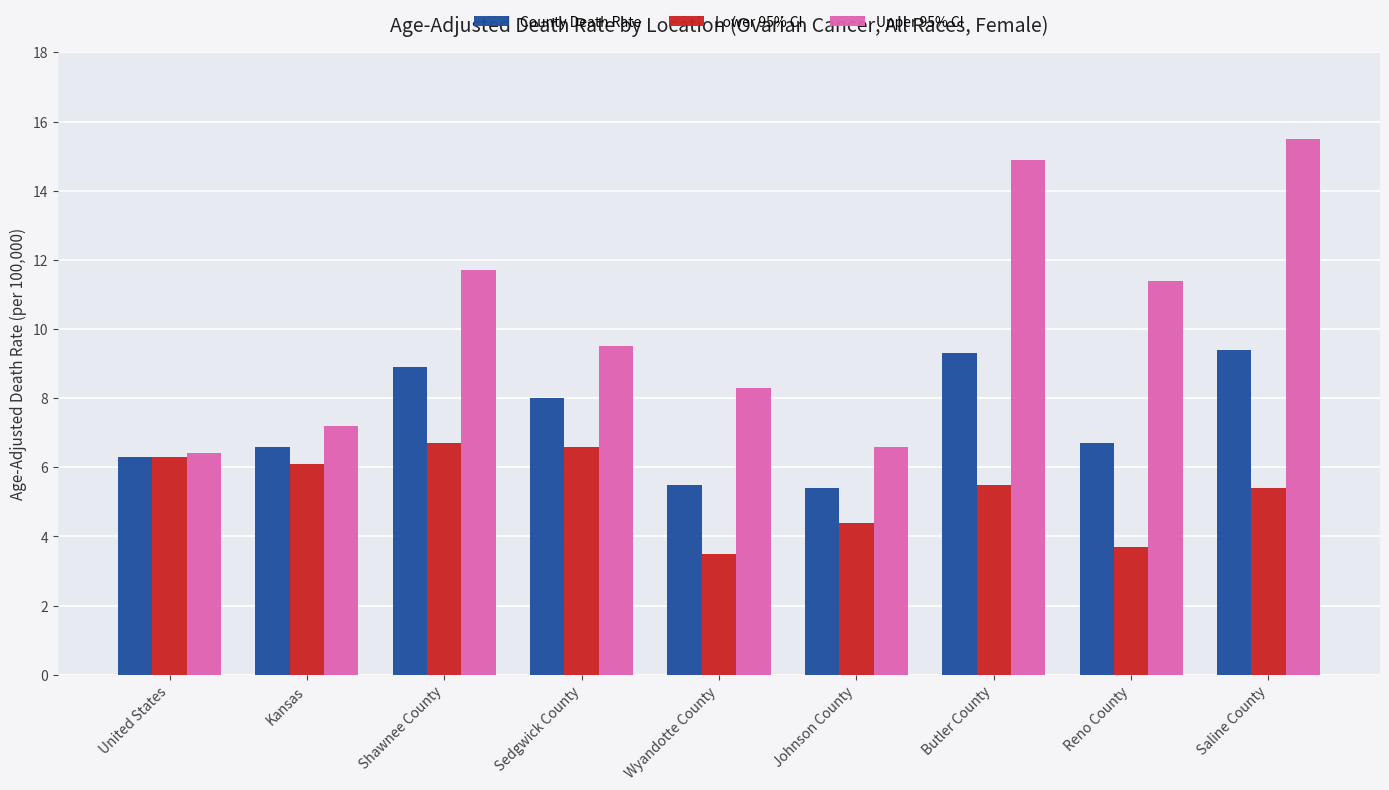

What is the spread (max minus min) of values at Saline County?

10.1